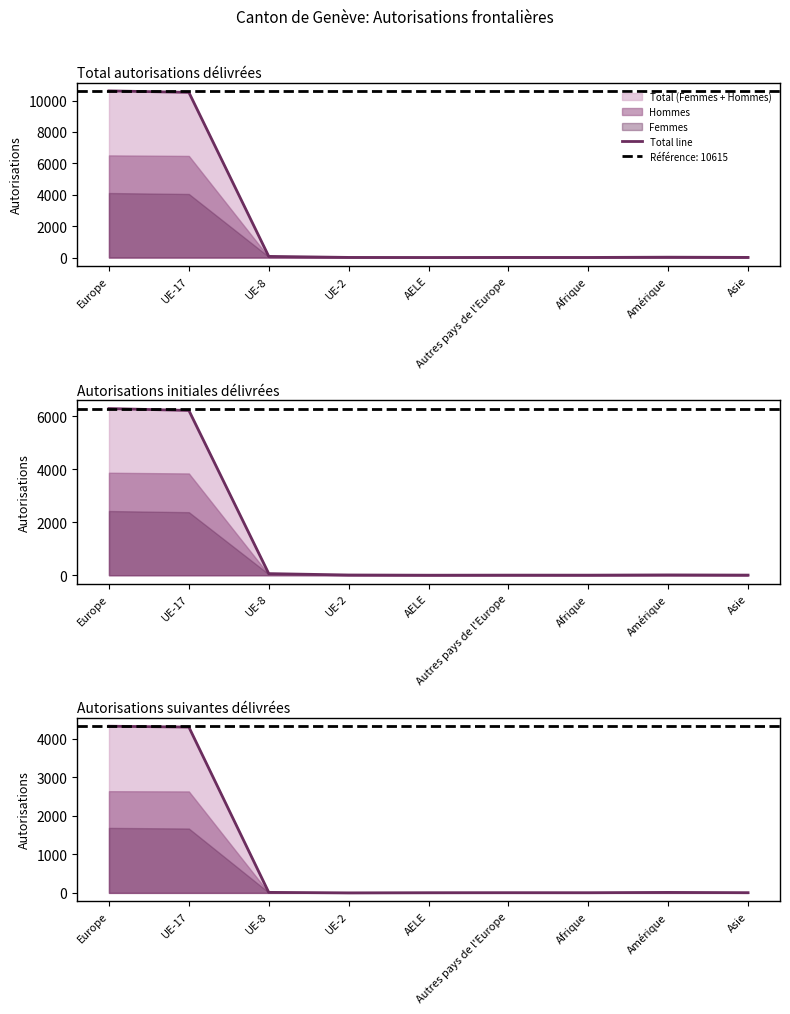

What is the sum of the values at UE-17 and Autres pays de l'Europe?

4302